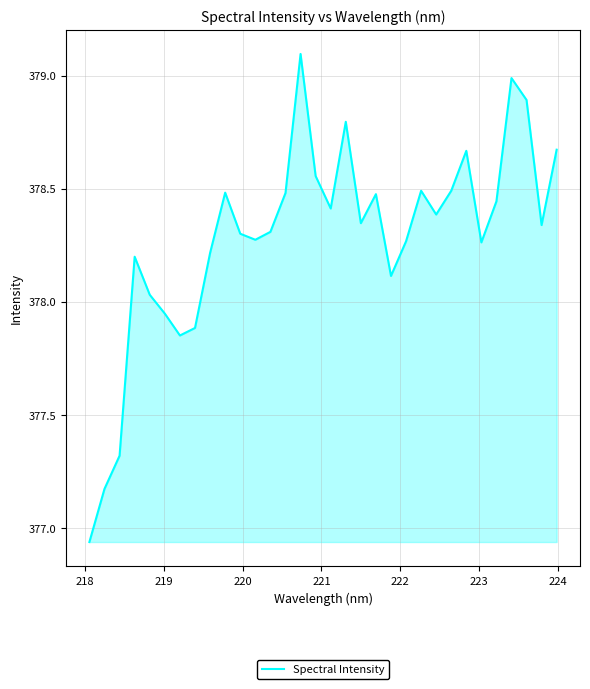

Count the number of categories in the chart.

32